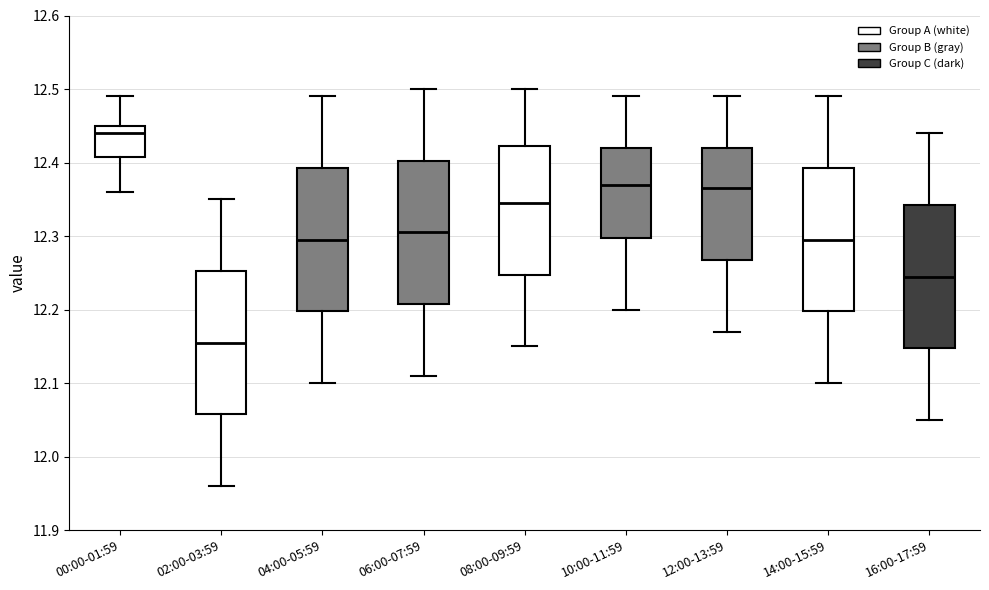

Reading left to right, read every box against the y-axis: the position of its median line, the range the box covers, and the ends of its whiskers. The values are not printed on the chart, so give them approximately, as read against the axis.

00:00-01:59: median 12.44, box 12.41 to 12.45, whiskers 12.36 to 12.49
02:00-03:59: median 12.16, box 12.06 to 12.25, whiskers 11.96 to 12.35
04:00-05:59: median 12.30, box 12.20 to 12.39, whiskers 12.10 to 12.49
06:00-07:59: median 12.31, box 12.21 to 12.40, whiskers 12.11 to 12.50
08:00-09:59: median 12.35, box 12.25 to 12.42, whiskers 12.15 to 12.50
10:00-11:59: median 12.37, box 12.30 to 12.42, whiskers 12.20 to 12.49
12:00-13:59: median 12.37, box 12.27 to 12.42, whiskers 12.17 to 12.49
14:00-15:59: median 12.30, box 12.20 to 12.39, whiskers 12.10 to 12.49
16:00-17:59: median 12.25, box 12.15 to 12.34, whiskers 12.05 to 12.44